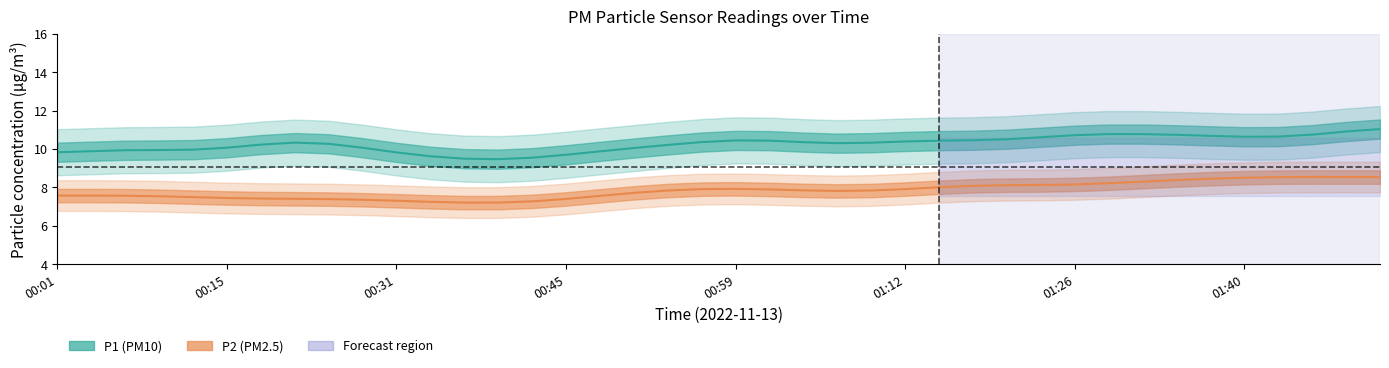

Does the chart display data point markers on the line(s)?

No